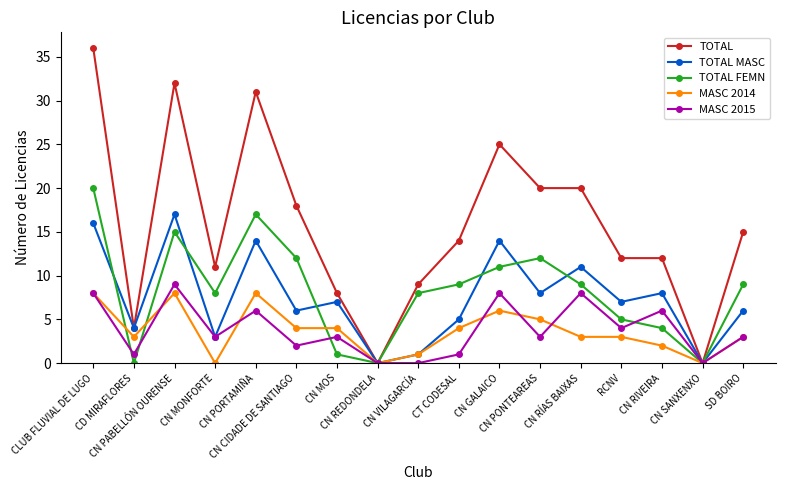

Reading left to right, list all the values displayed in this chart.

TOTAL: CLUB FLUVIAL DE LUGO=36	CD MIRAFLORES=4	CN PABELLÓN OURENSE=32	CN MONFORTE=11	CN PORTAMIÑA=31	CN CIDADE DE SANTIAGO=18	CN MOS=8	CN REDONDELA=0	CN VILAGARCÍA=9	CT CODESAL=14	CN GALAICO=25	CN PONTEAREAS=20	CN RÍAS BAIXAS=20	RCNV=12	CN RIVEIRA=12	CN SANXENXO=0	SD BOIRO=15
TOTAL MASC: CLUB FLUVIAL DE LUGO=16	CD MIRAFLORES=4	CN PABELLÓN OURENSE=17	CN MONFORTE=3	CN PORTAMIÑA=14	CN CIDADE DE SANTIAGO=6	CN MOS=7	CN REDONDELA=0	CN VILAGARCÍA=1	CT CODESAL=5	CN GALAICO=14	CN PONTEAREAS=8	CN RÍAS BAIXAS=11	RCNV=7	CN RIVEIRA=8	CN SANXENXO=0	SD BOIRO=6
TOTAL FEMN: CLUB FLUVIAL DE LUGO=20	CD MIRAFLORES=0	CN PABELLÓN OURENSE=15	CN MONFORTE=8	CN PORTAMIÑA=17	CN CIDADE DE SANTIAGO=12	CN MOS=1	CN REDONDELA=0	CN VILAGARCÍA=8	CT CODESAL=9	CN GALAICO=11	CN PONTEAREAS=12	CN RÍAS BAIXAS=9	RCNV=5	CN RIVEIRA=4	CN SANXENXO=0	SD BOIRO=9
MASC 2014: CLUB FLUVIAL DE LUGO=8	CD MIRAFLORES=3	CN PABELLÓN OURENSE=8	CN MONFORTE=0	CN PORTAMIÑA=8	CN CIDADE DE SANTIAGO=4	CN MOS=4	CN REDONDELA=0	CN VILAGARCÍA=1	CT CODESAL=4	CN GALAICO=6	CN PONTEAREAS=5	CN RÍAS BAIXAS=3	RCNV=3	CN RIVEIRA=2	CN SANXENXO=0	SD BOIRO=3
MASC 2015: CLUB FLUVIAL DE LUGO=8	CD MIRAFLORES=1	CN PABELLÓN OURENSE=9	CN MONFORTE=3	CN PORTAMIÑA=6	CN CIDADE DE SANTIAGO=2	CN MOS=3	CN REDONDELA=0	CN VILAGARCÍA=0	CT CODESAL=1	CN GALAICO=8	CN PONTEAREAS=3	CN RÍAS BAIXAS=8	RCNV=4	CN RIVEIRA=6	CN SANXENXO=0	SD BOIRO=3